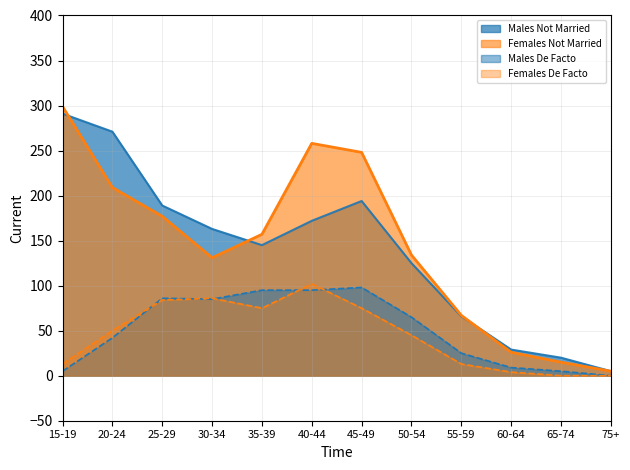

The value of Females Not Married at 15-19 is 495. True or false?

False